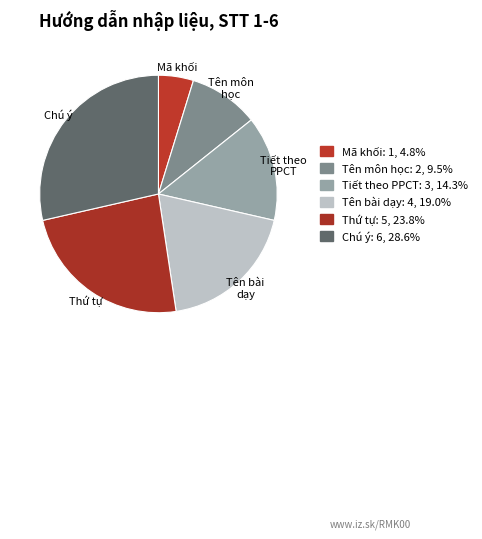

Is the sum of Mã khối and Tiết theo PPCT greater than half?

No